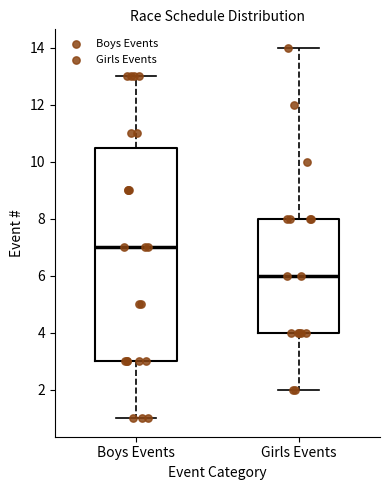

Reading left to right, read every box against the y-axis: the position of its median line, the range the box covers, and the ends of its whiskers. The values are not printed on the chart, so give them approximately, as read against the axis.

Boys Events: median 7.0, box 3.0 to 10.6, whiskers 1.0 to 13.0
Girls Events: median 6.0, box 4.0 to 8.0, whiskers 2.0 to 14.0